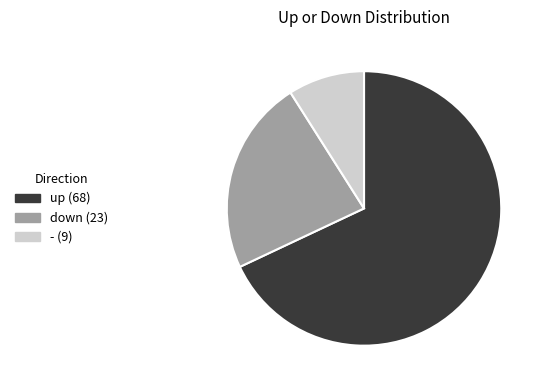

Does any single category account for the majority?

Yes